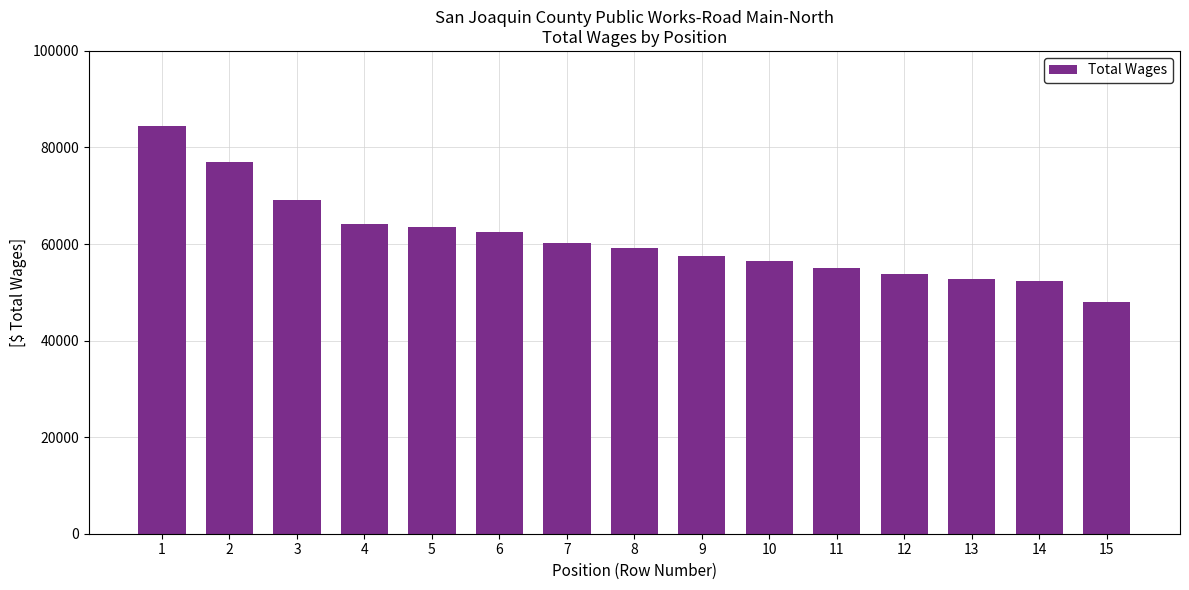

What is the average value?

61080